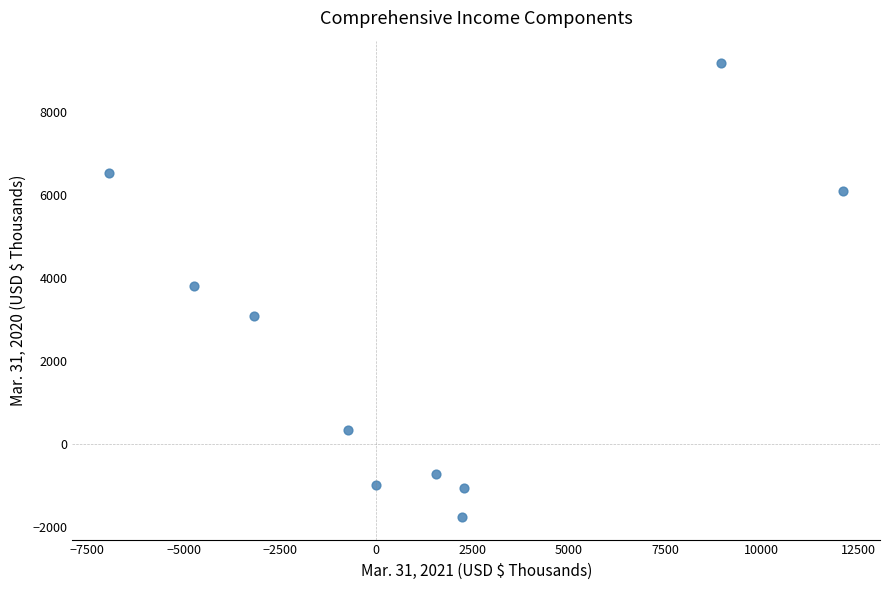

What is the range of X values (max minus min)?

19051